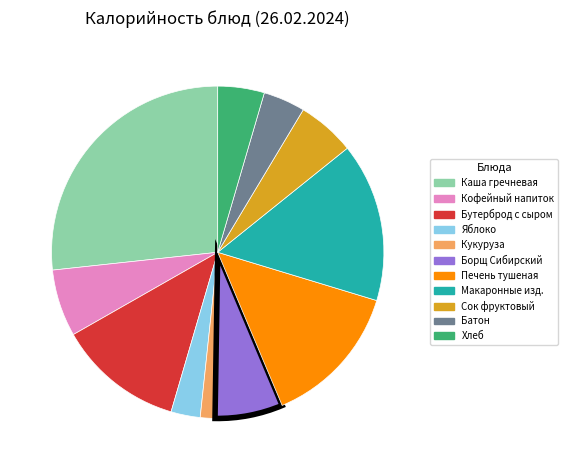

Does any single category account for the majority?

No